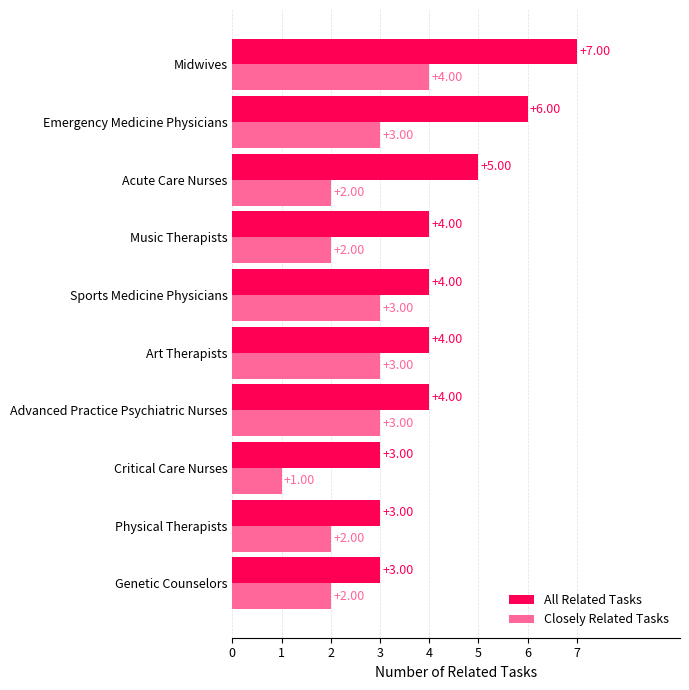

How many values in the Closely Related Tasks series are below 3?

5